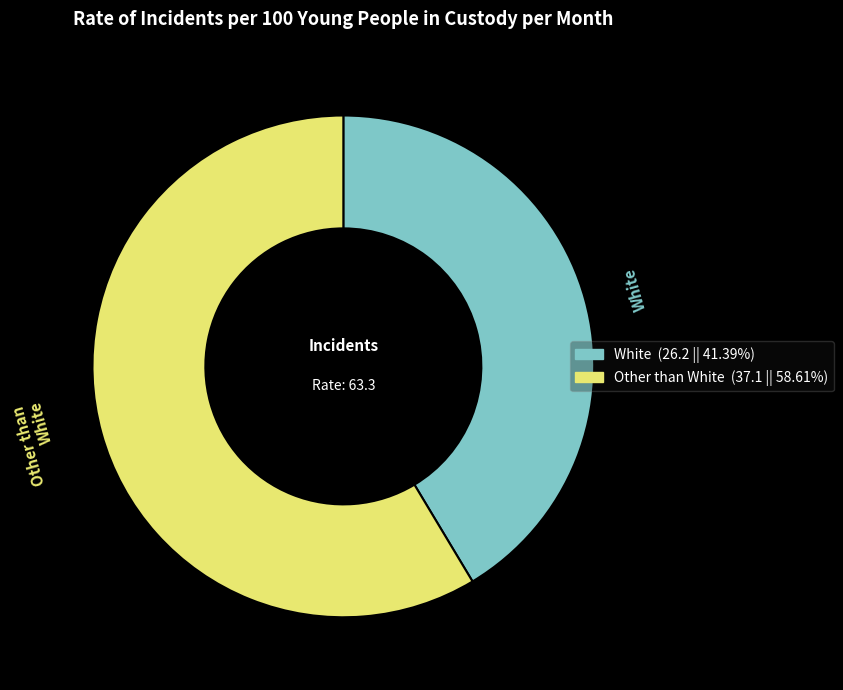

What is the ratio of the value at Other than White to the value at White?

1.4